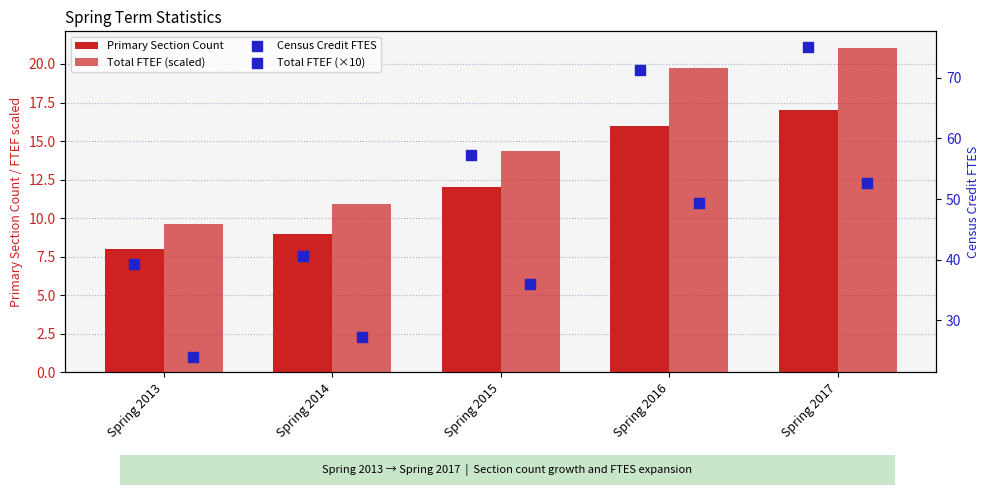

What are all the series names shown in the legend?

Primary Section Count, Total FTEF (scaled), Census Credit FTES, Total FTEF (×10)